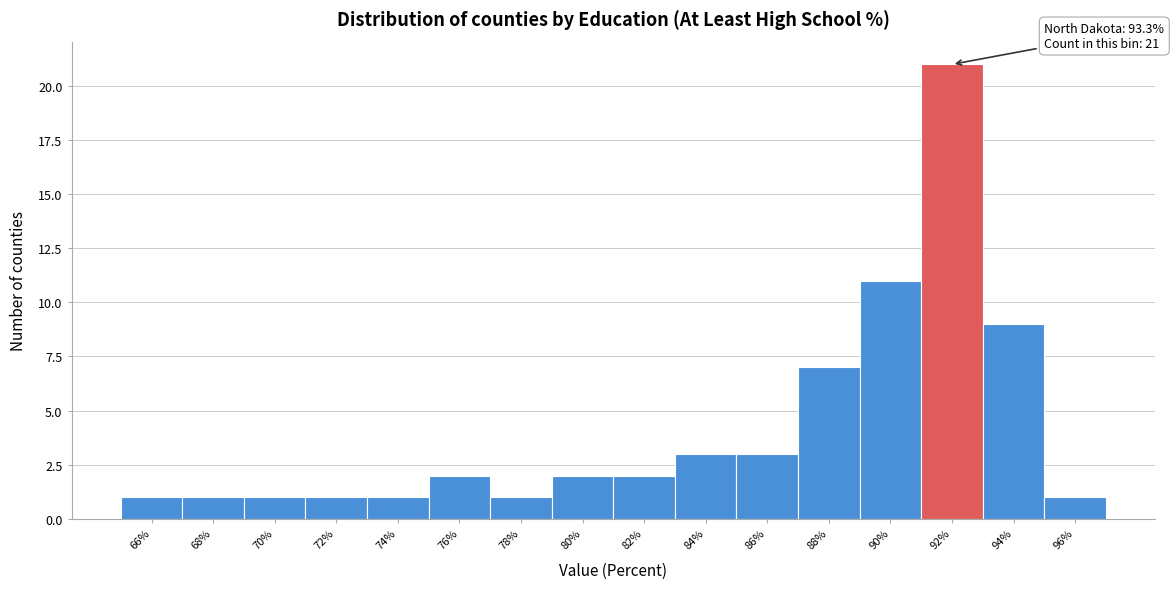

Reading left to right, what are all the values shown in this chart?

66%=1	68%=1	70%=1	72%=1	74%=1	76%=2	78%=1	80%=2	82%=2	84%=3	86%=3	88%=7	90%=11	92%=21	94%=9	96%=1